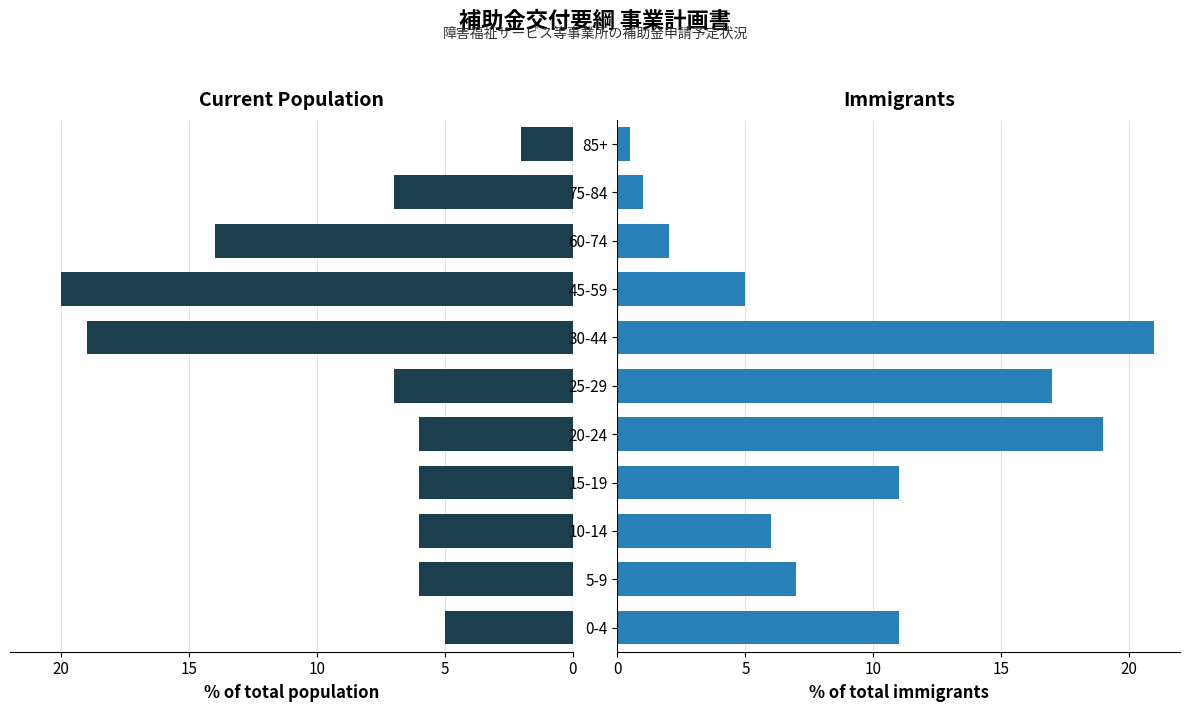

What is the difference between the maximum and minimum values in the Immigrants series?

20.5